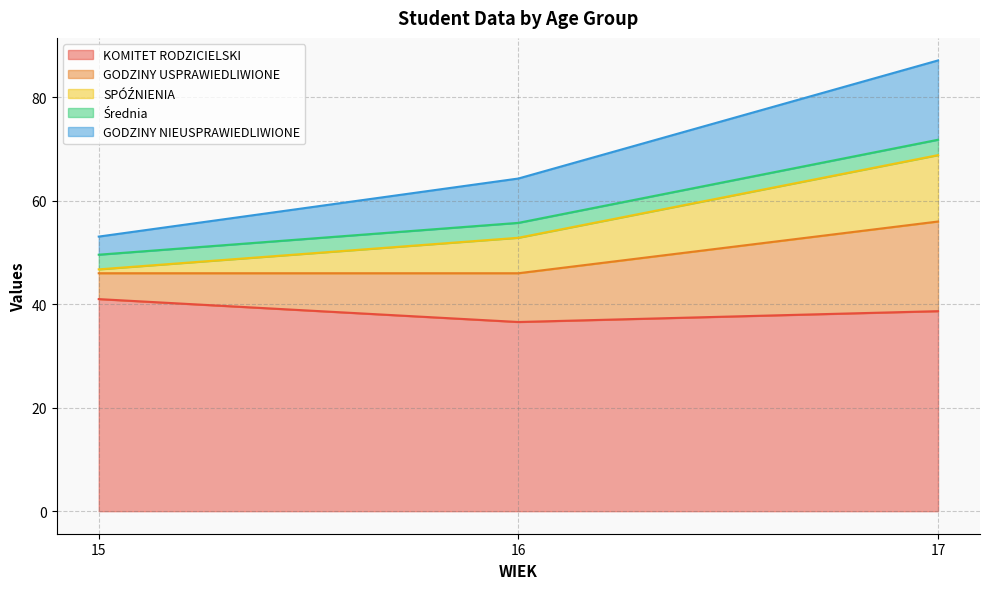

What is the lowest value of the KOMITET RODZICIELSKI series?

36.6